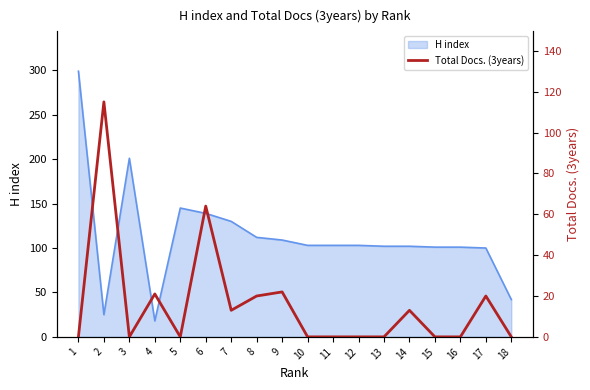

At which category does the data reach its first local peak?

2